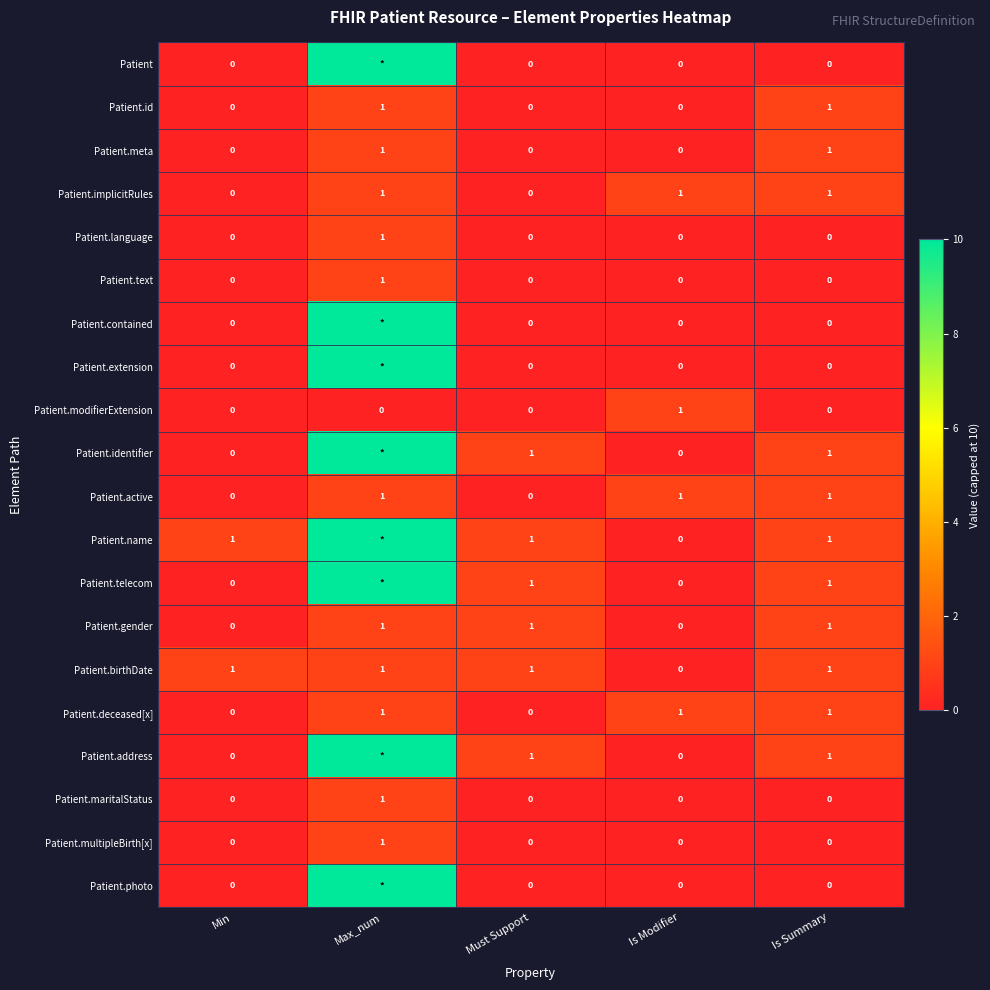

True or false: Patient.gender has a value of 1 at Is Modifier.

False